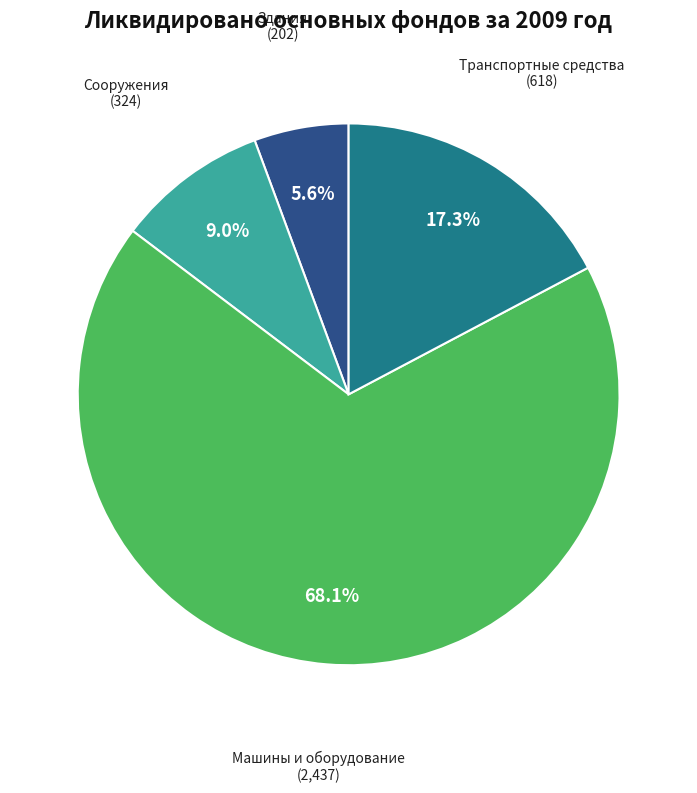

Is there any slice that represents more than half of the pie?

Yes